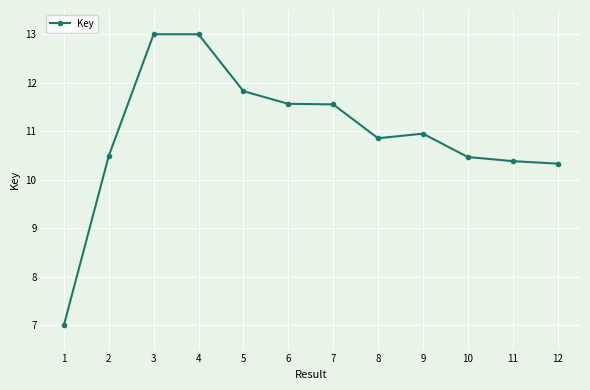

What is the ratio of the value at 1 to the value at 4?

0.5